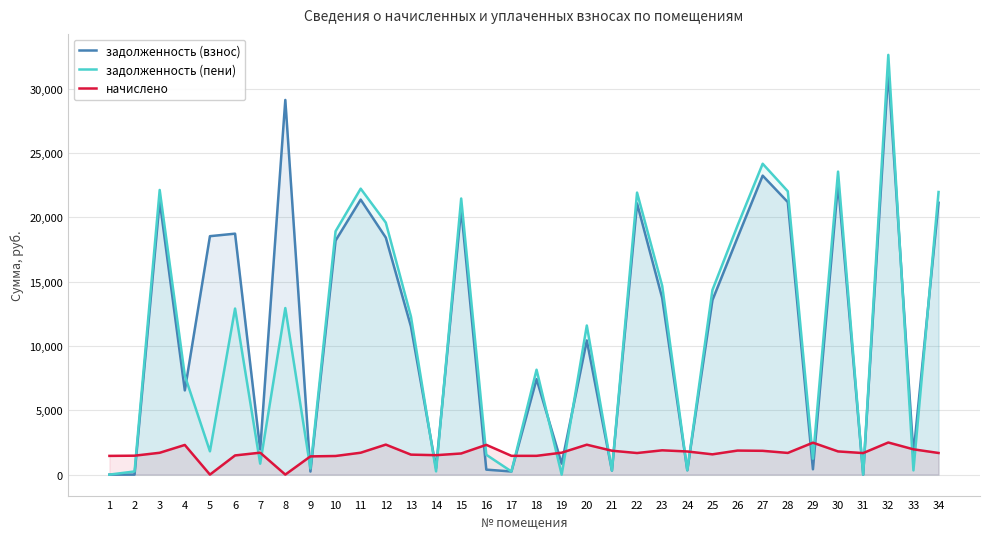

How many lines are shown in the chart?

3